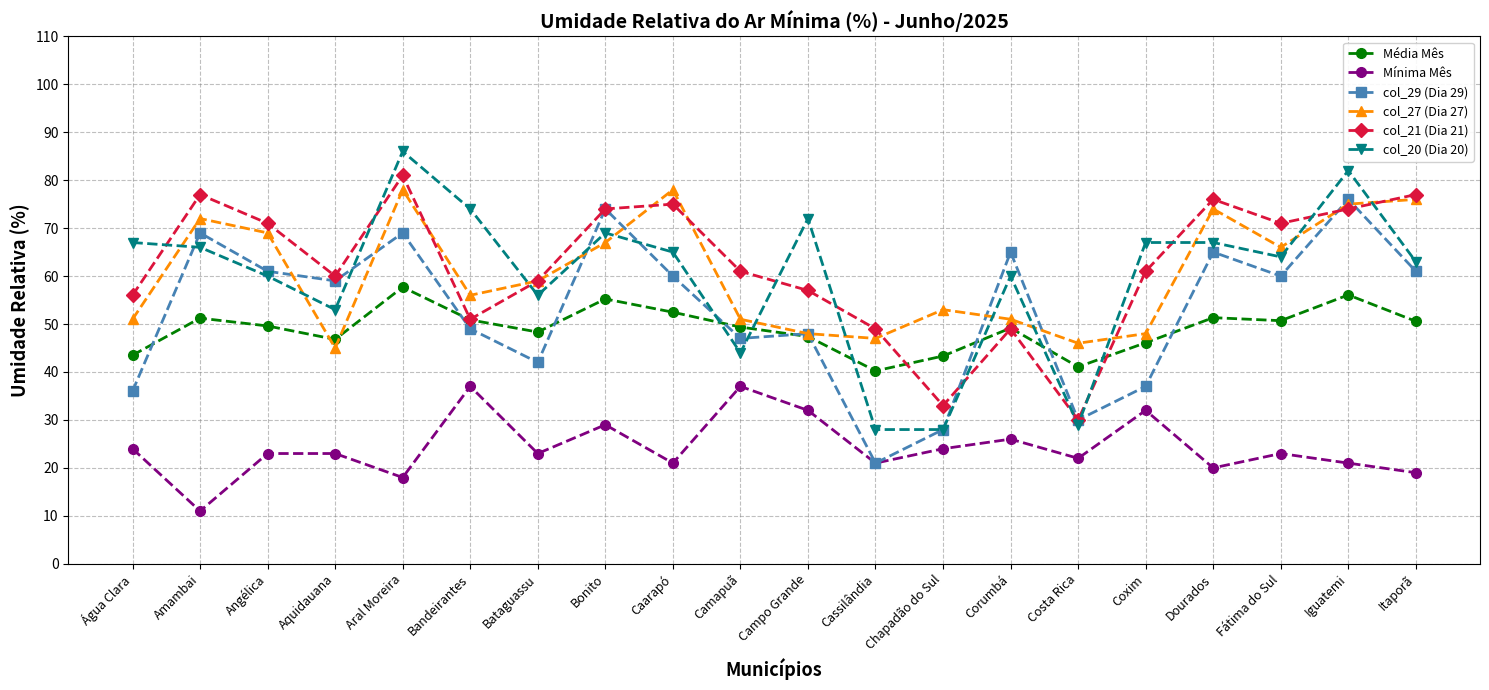

What is the maximum value for Mínima Mês?

37.0